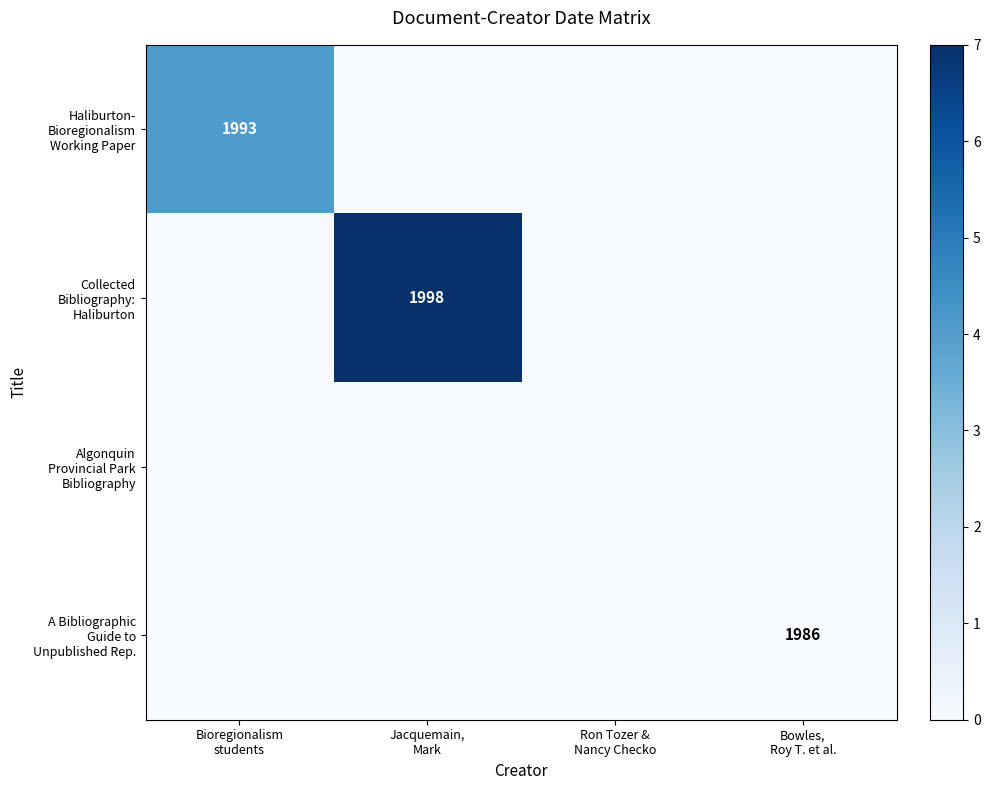

True or false: Collected Bibliography: Haliburton has a value of -3.3 at Bioregionalism students.

False